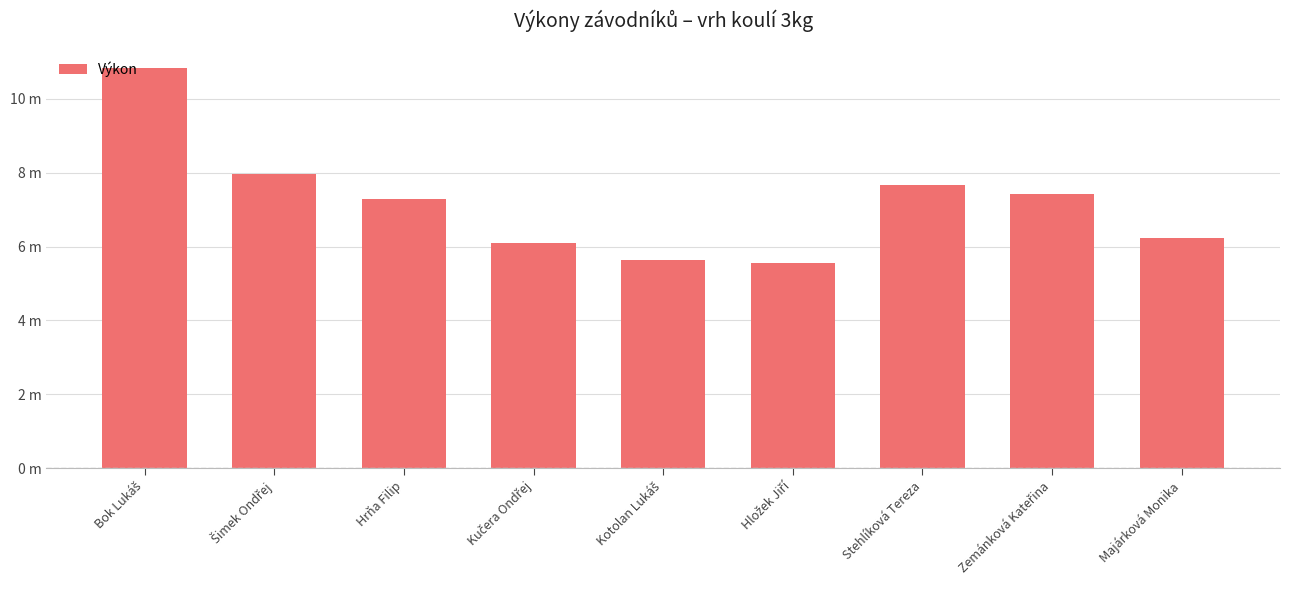

What is the value of the 5th bar from the left?

5.6